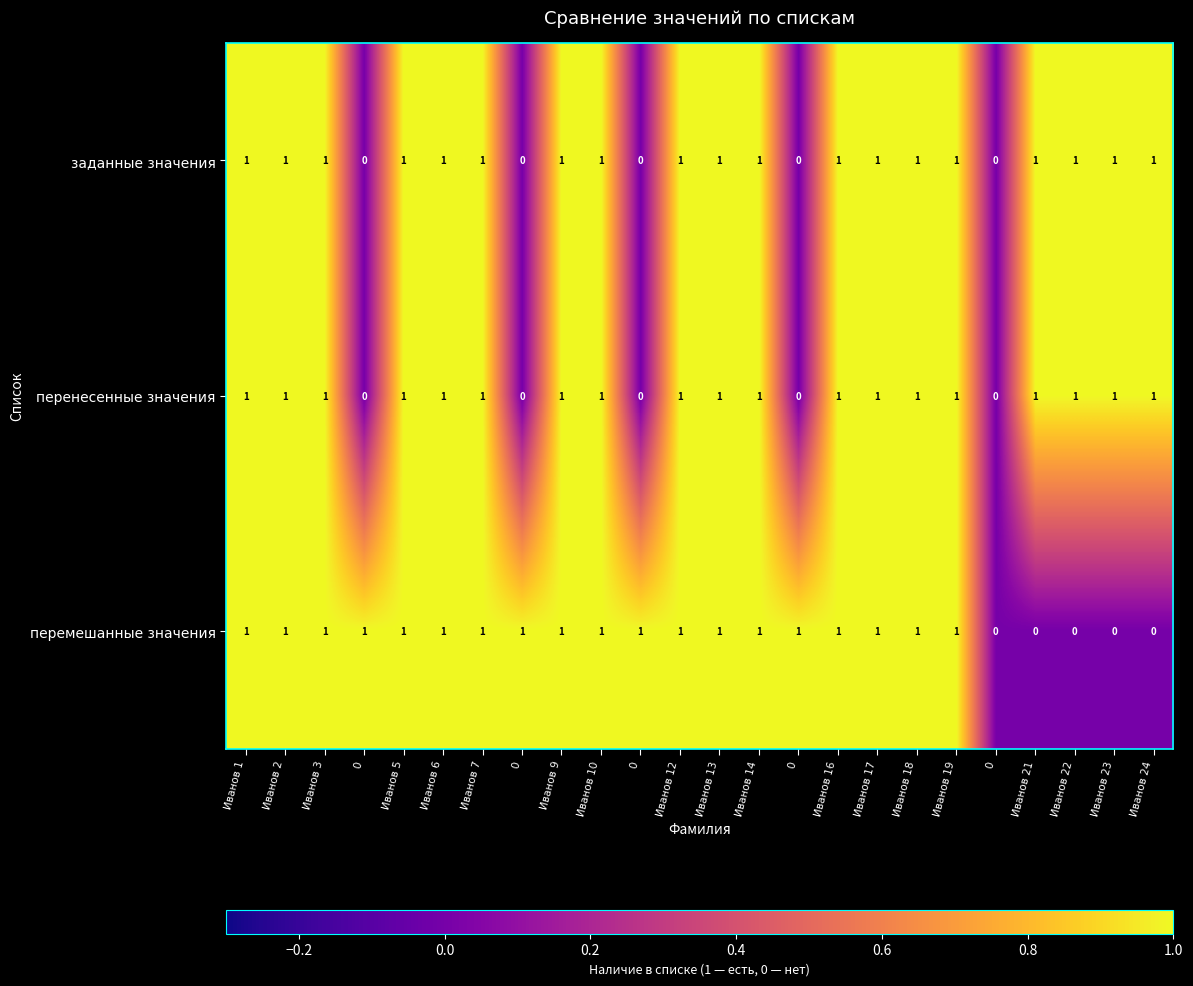

Which has a higher value, Иванов 1 or Иванов 17?

Иванов 1